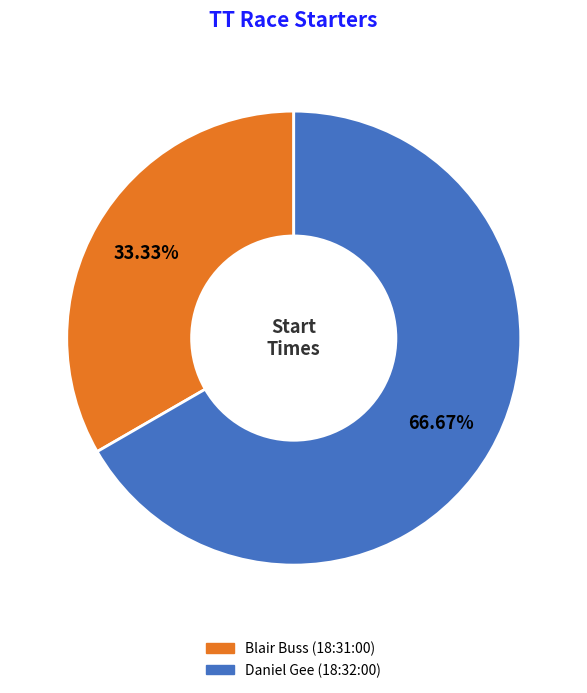

Rank the categories by value from highest to lowest.

Daniel Gee (18:32:00), Blair Buss (18:31:00)